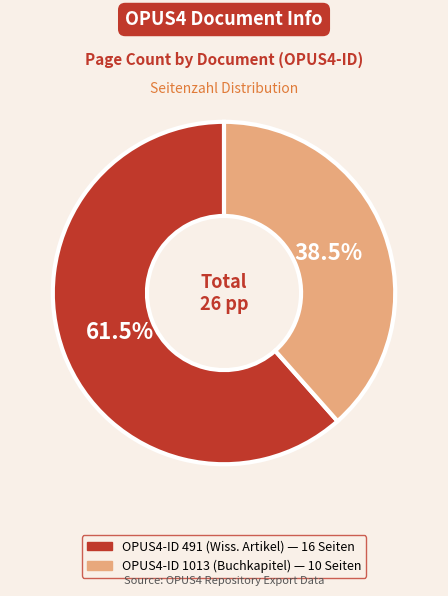

Does any single category account for the majority?

Yes